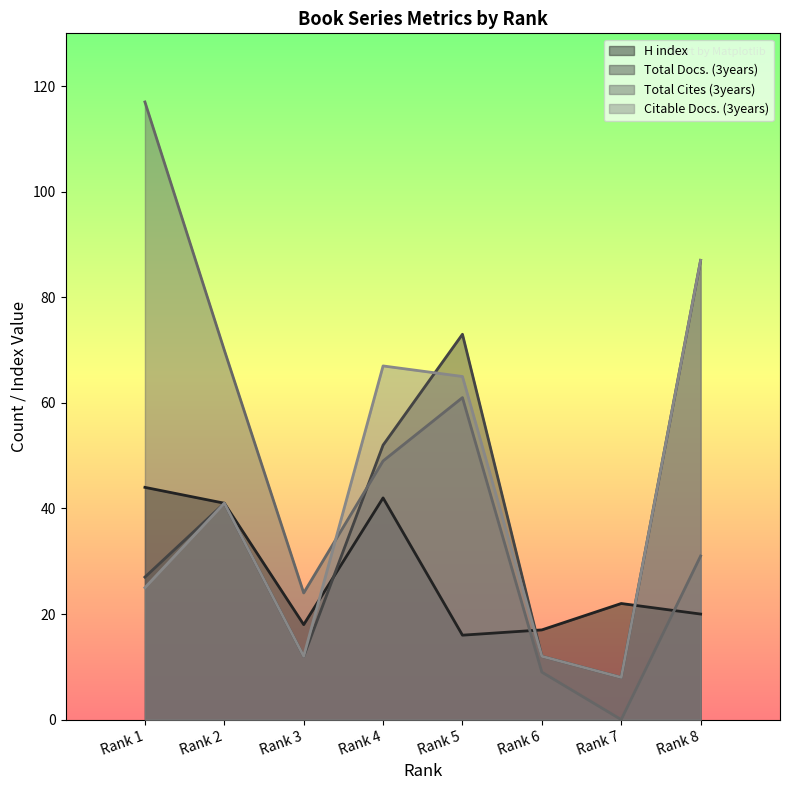

True or false: H index has more than 1 points higher than both neighbors.

True